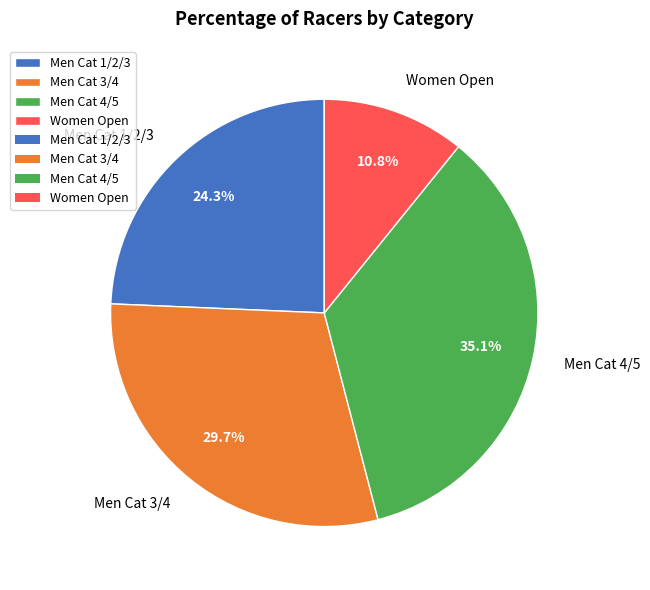

To the nearest percent, what portion does Men Cat 3/4 represent?

30%